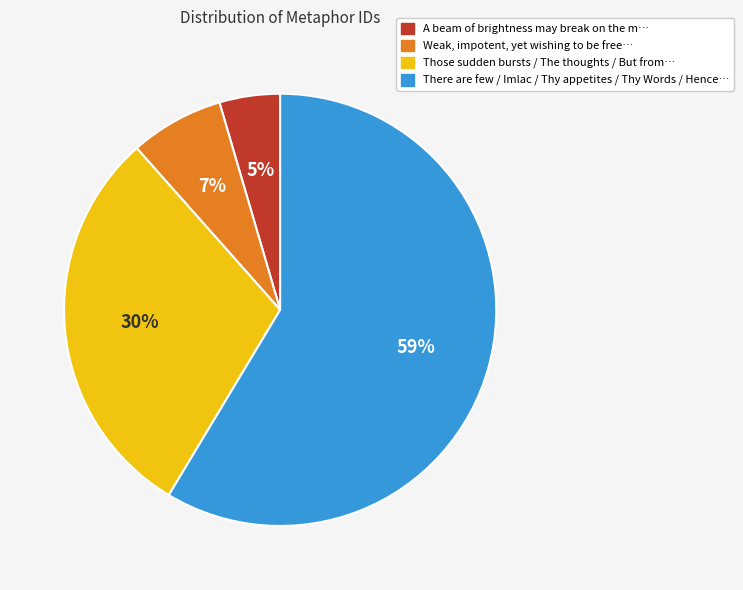

Is there a majority slice in this chart?

Yes